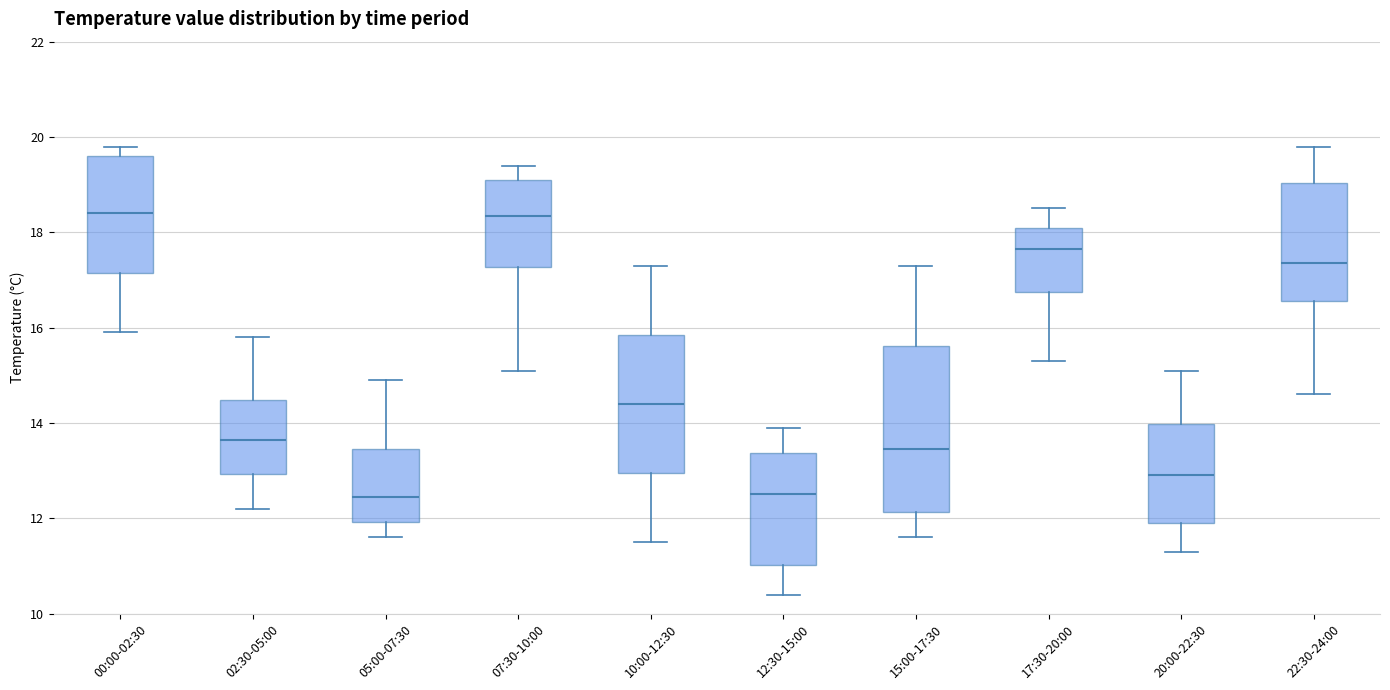

Where is the upper edge of the box for 05:00-07:30 on the y-axis? The values are not printed on the chart, so give them approximately, as read against the axis.

13.4